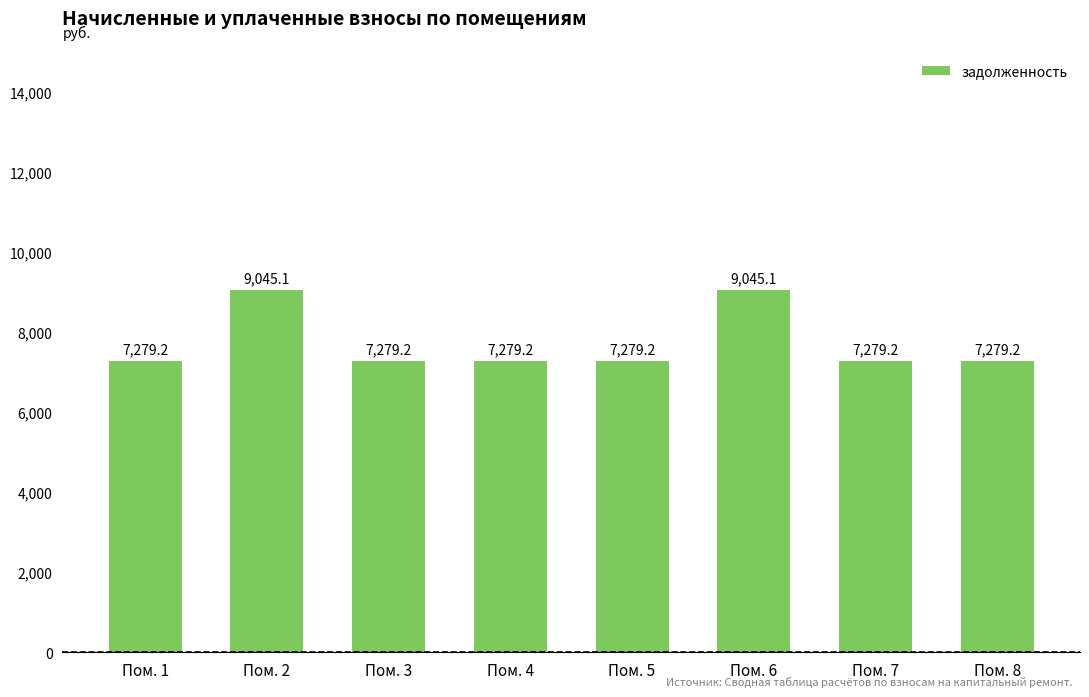

What is the minimum value shown in the chart?

7279.2